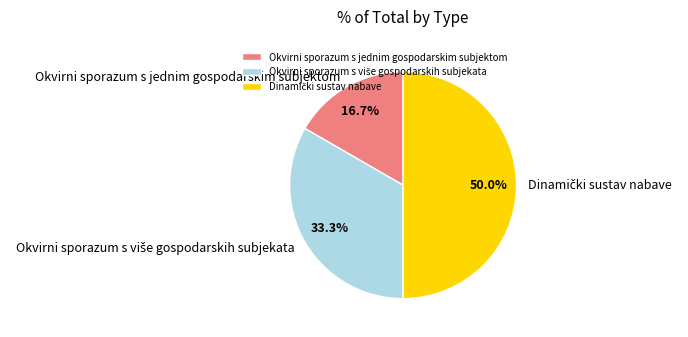

To the nearest percent, what portion does Okvirni sporazum s jednim gospodarskim subjektom represent?

17%